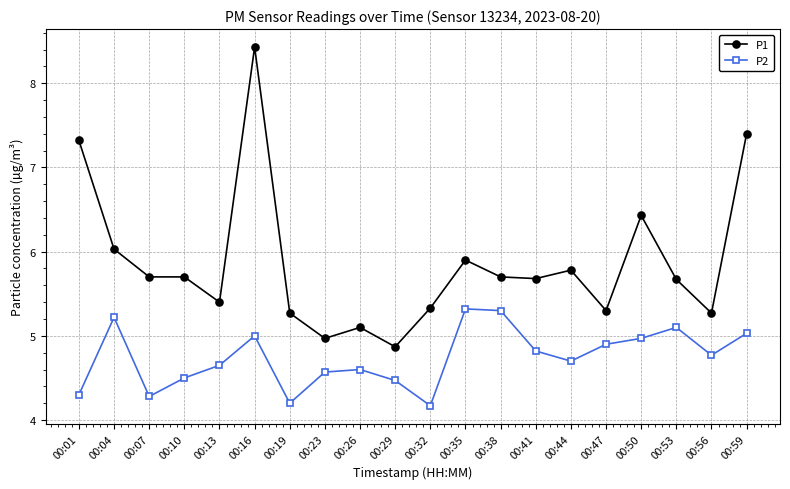

The P1 series shows 8.0 at 00:10. True or false?

False